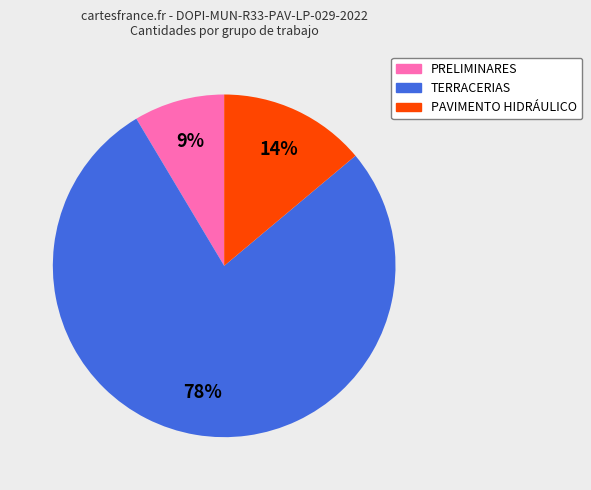

Does any single category account for the majority?

Yes